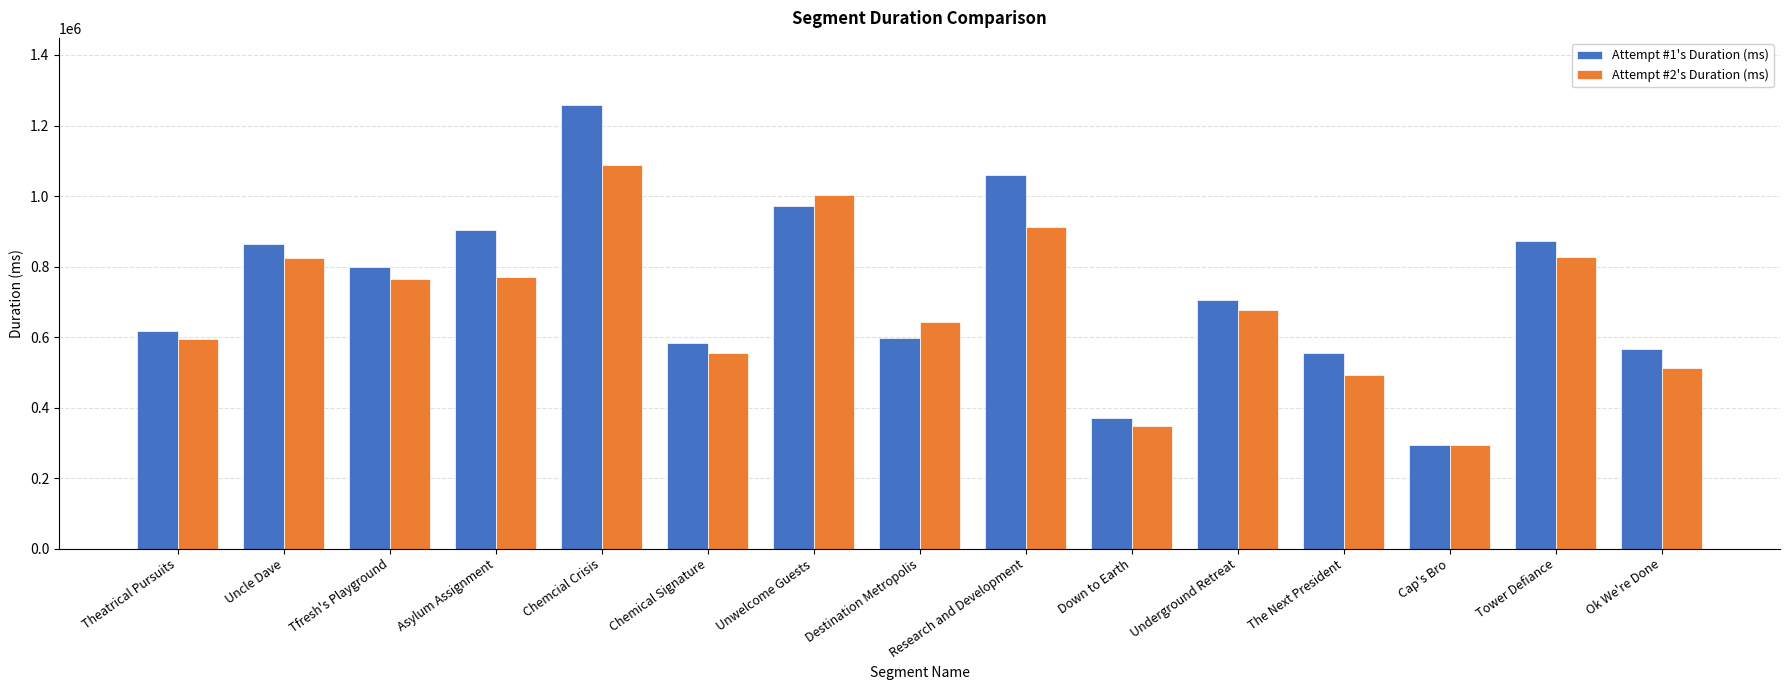

Which series has the largest total across all categories?

Attempt #1's Duration (ms)